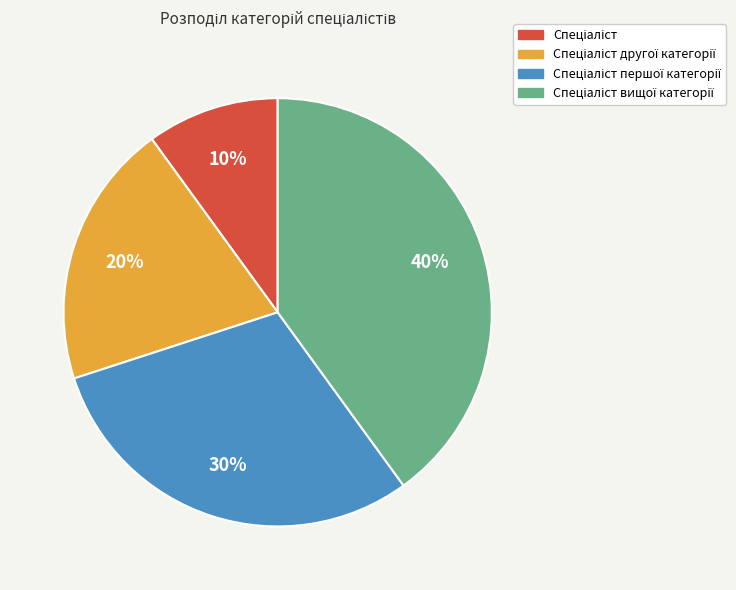

Is there a majority slice in this chart?

No